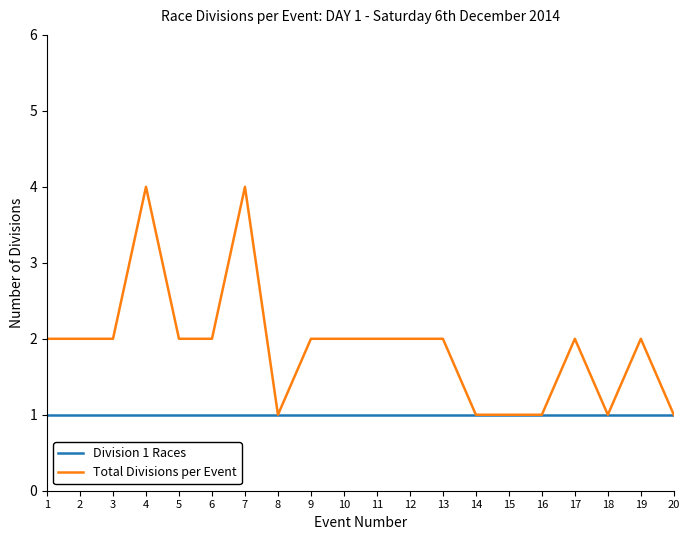

Reading left to right, what are all the values shown in this chart?

Division 1 Races: 1	1	1	1	1	1	1	1	1	1	1	1	1	1	1	1	1	1	1	1
Total Divisions per Event: 2	2	2	4	2	2	4	1	2	2	2	2	2	1	1	1	2	1	2	1